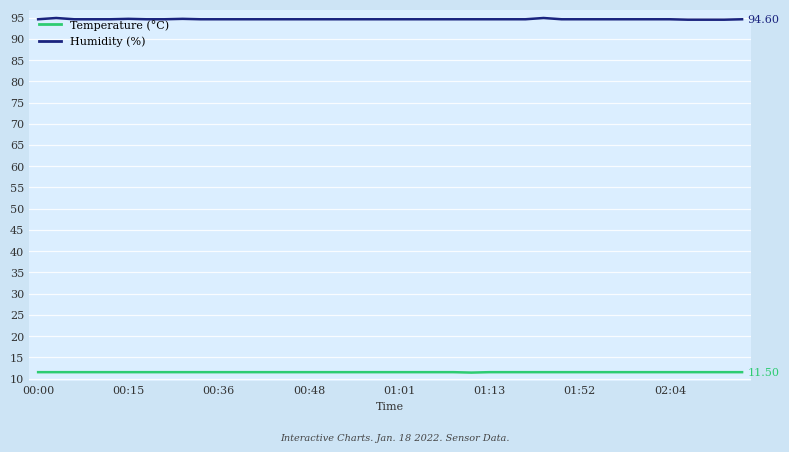

Rank the series by their average value, from highest to lowest.

Humidity (%), Temperature (°C)